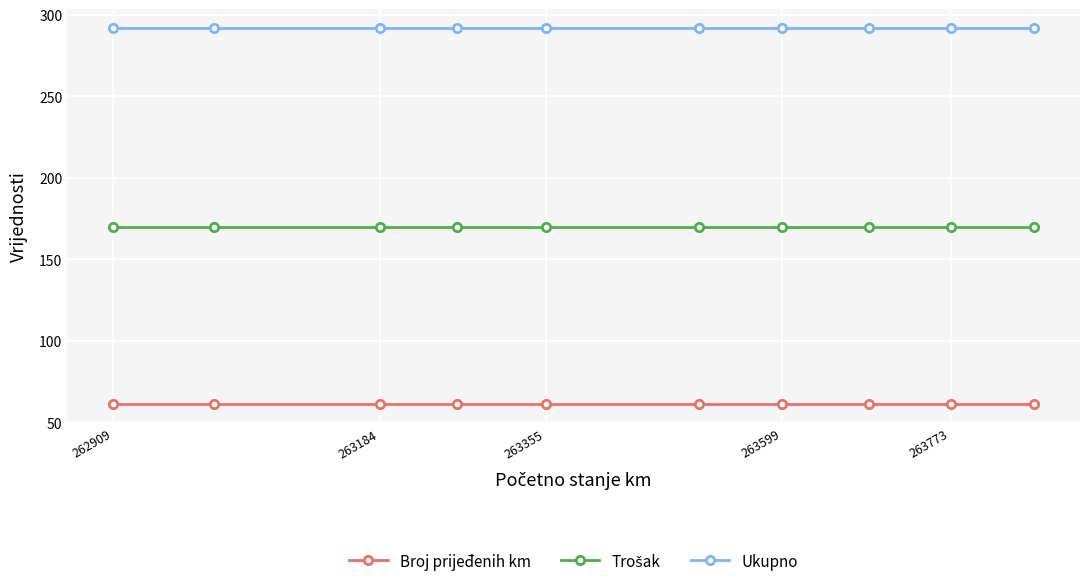

At how many categories does at least one series exceed 105?

10